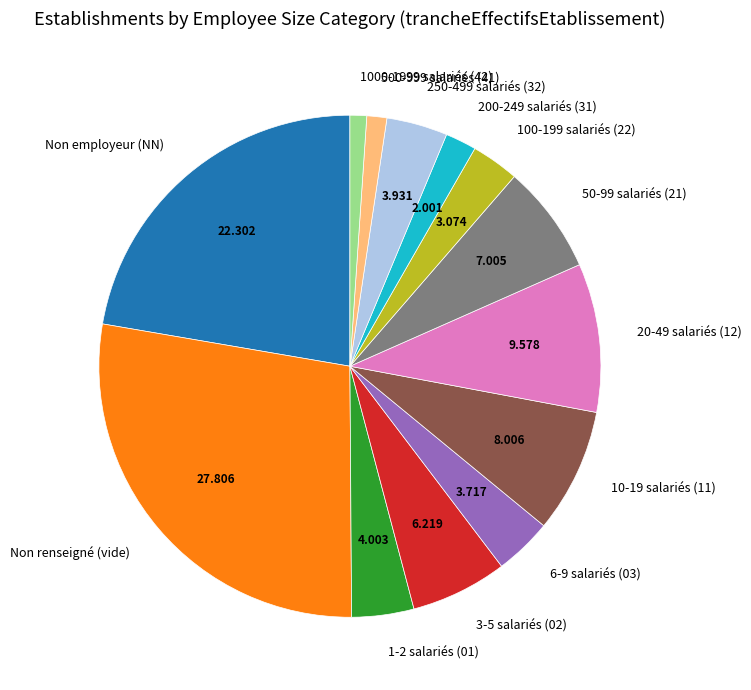

Does 200-249 salariés (31) account for over 50% of the chart?

No